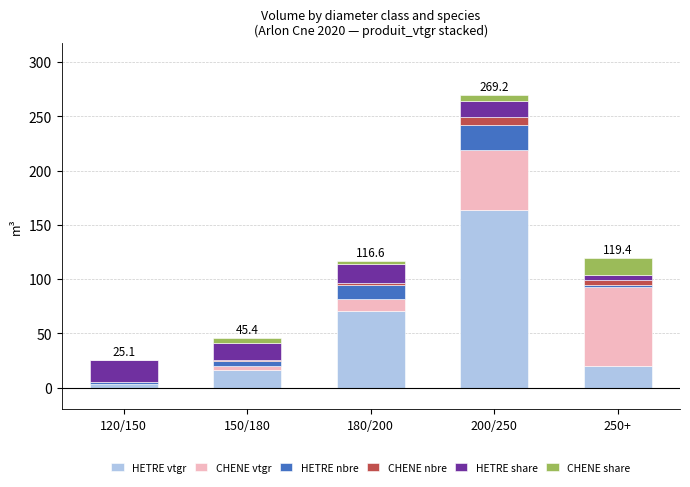

True or false: HETRE vtgr has a value of 278.9 at 200/250.

False